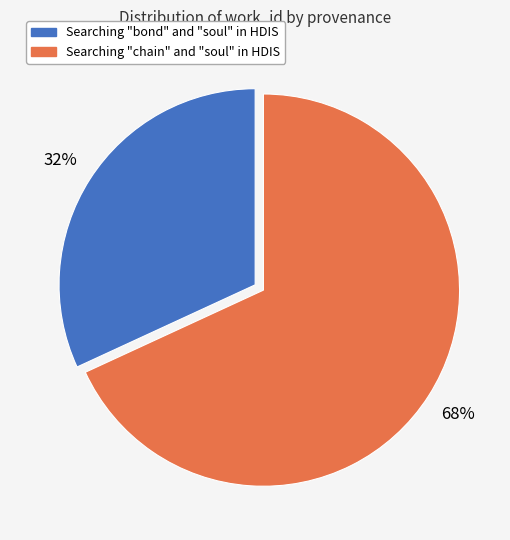

Between Searching "bond" and "soul" in HDIS and Searching "chain" and "soul" in HDIS, which is larger?

Searching "chain" and "soul" in HDIS